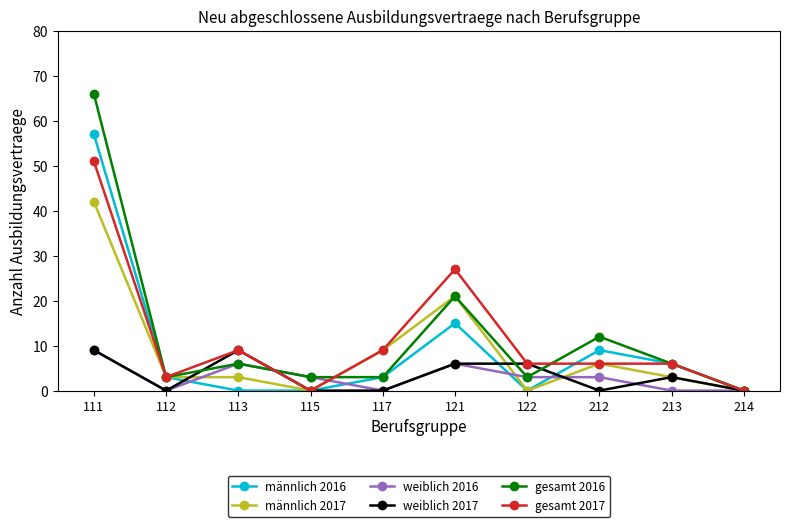

Where do weiblich 2016 and männlich 2017 first cross each other?

112 and 113